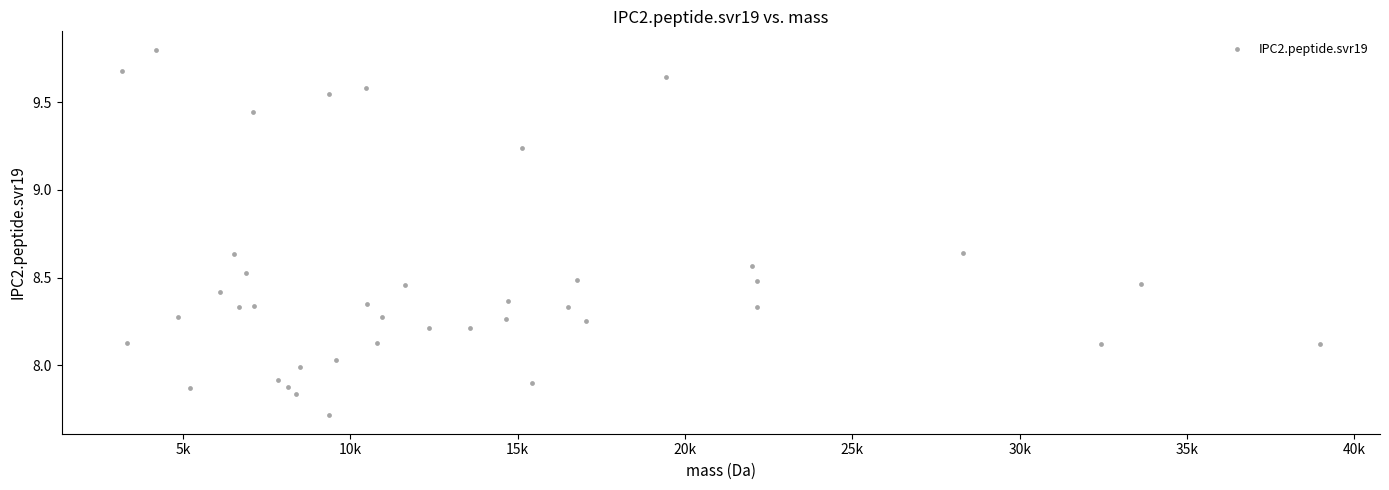

What is the range of X values (max minus min)?

35811.3